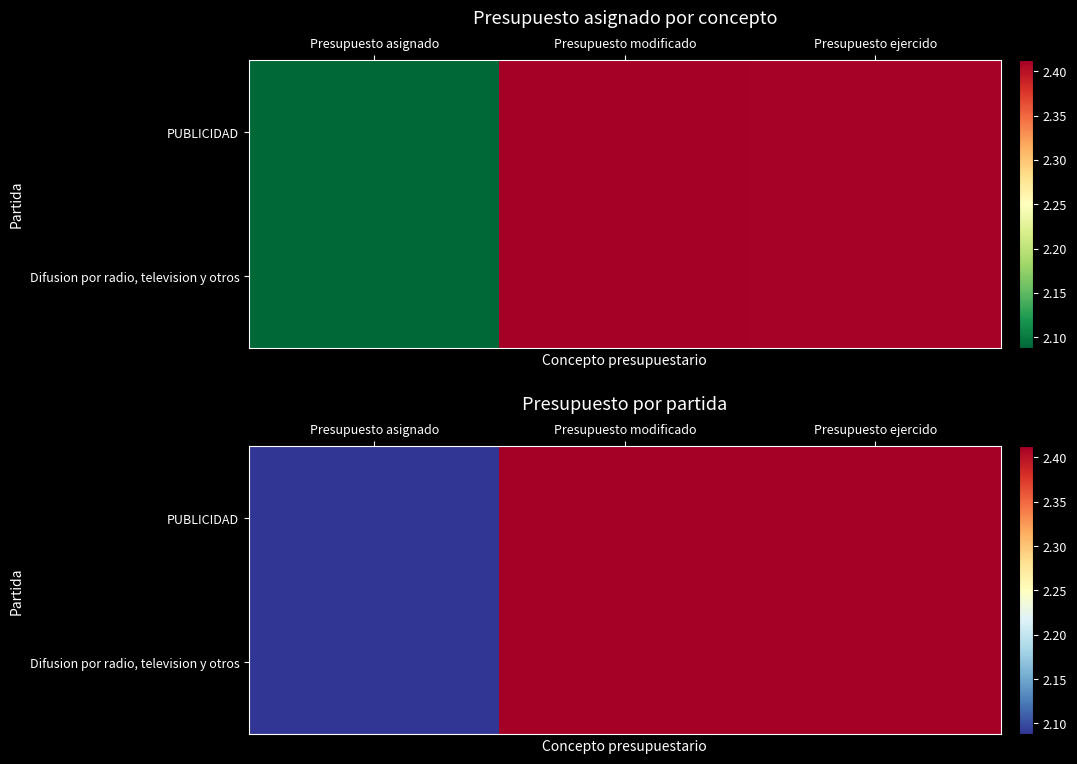

How many values in the Difusion por radio, television y otros series are below 24125328?

1